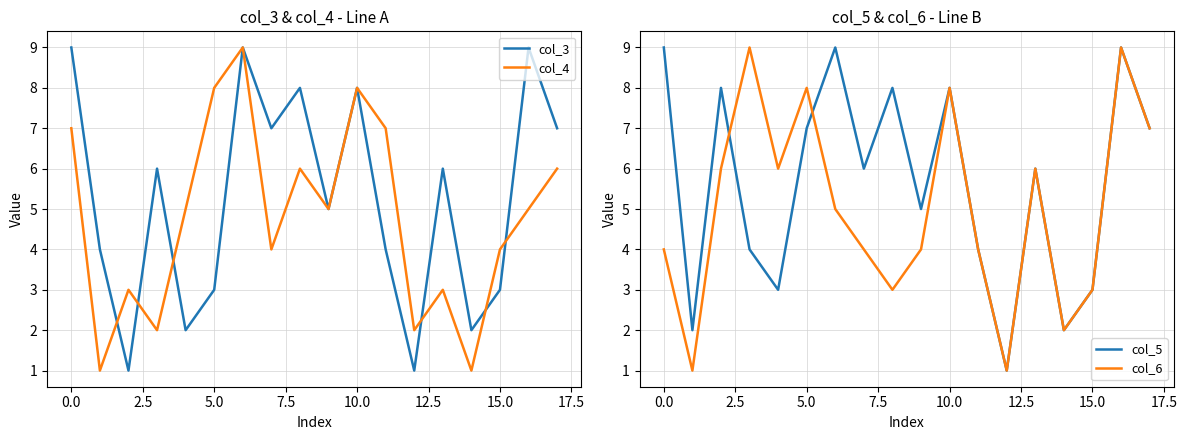

Reading left to right, what are all the values shown in this chart?

col_3: 9	4	1	6	2	3	9	7	8	5	8	4	1	6	2	3	9	7
col_4: 7	1	3	2	5	8	9	4	6	5	8	7	2	3	1	4	5	6
col_5: 9	2	8	4	3	7	9	6	8	5	8	4	1	6	2	3	9	7
col_6: 4	1	6	9	6	8	5	4	3	4	8	4	1	6	2	3	9	7